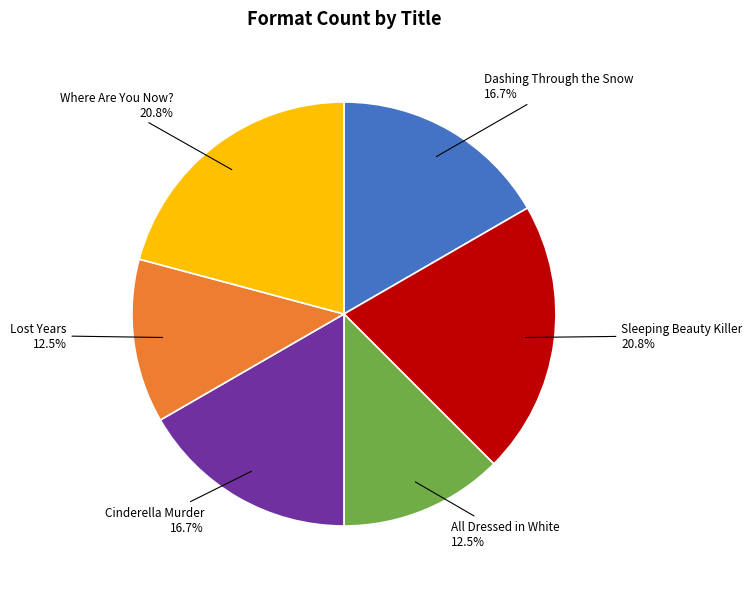

Is there a majority slice in this chart?

No